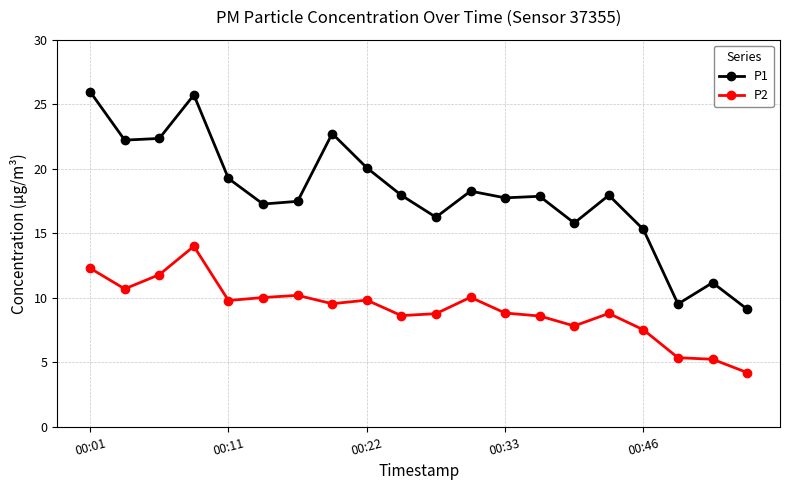

Which series has the largest range (max minus min)?

P1